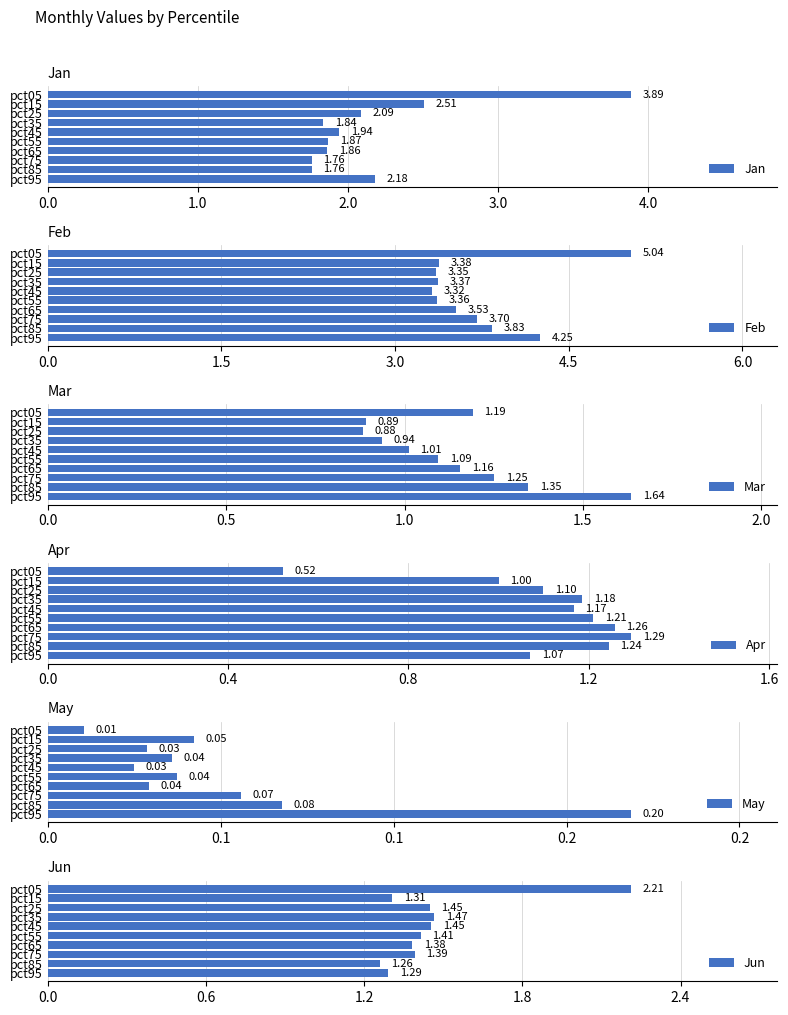

What are all the series names shown in the legend?

Jan, Feb, Mar, Apr, May, Jun